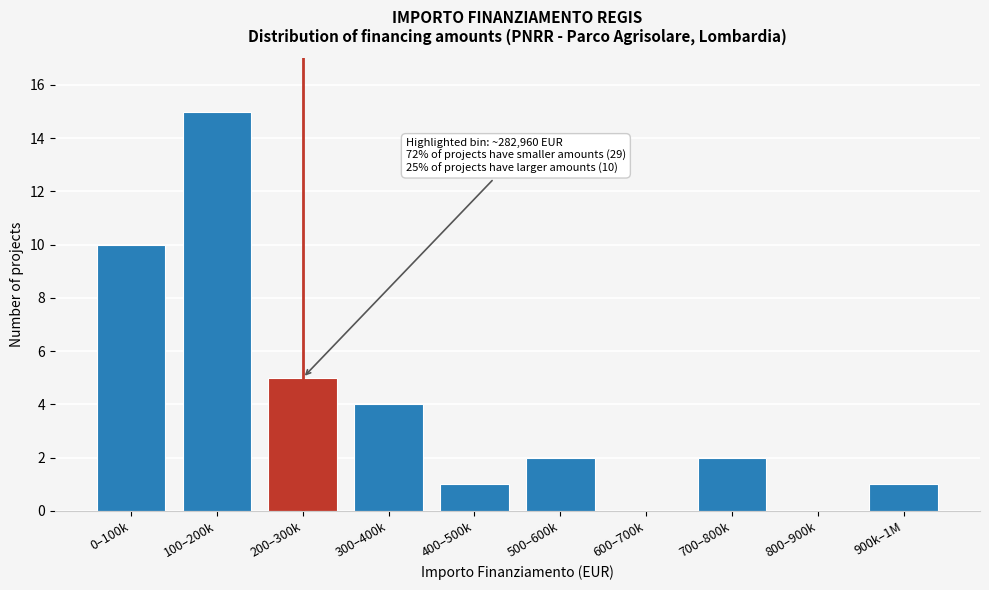

Reading left to right, list all the values displayed in this chart.

0–100k=10	100–200k=15	200–300k=5	300–400k=4	400–500k=1	500–600k=2	600–700k=0	700–800k=2	800–900k=0	900k–1M=1